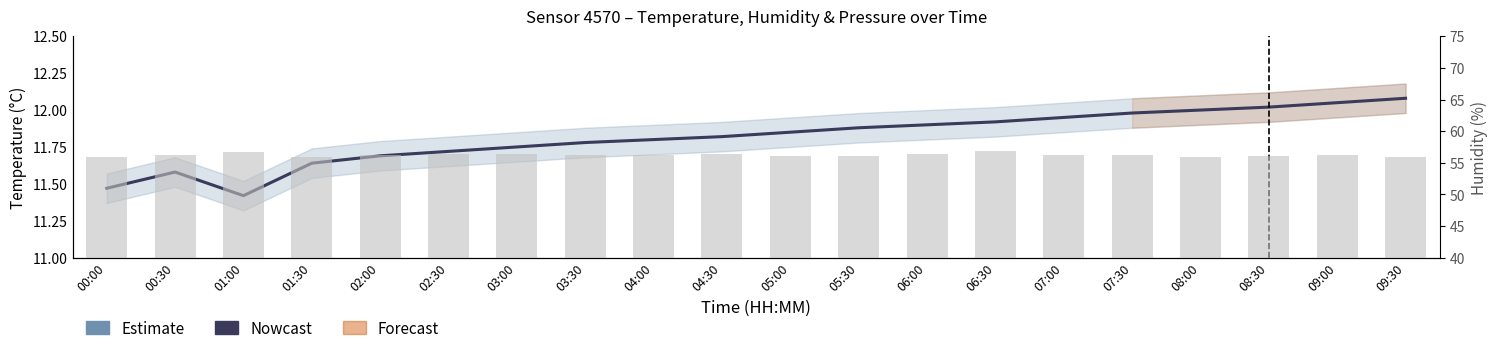

The value of Estimate (Temp) at 00:00 is 20.5. True or false?

False